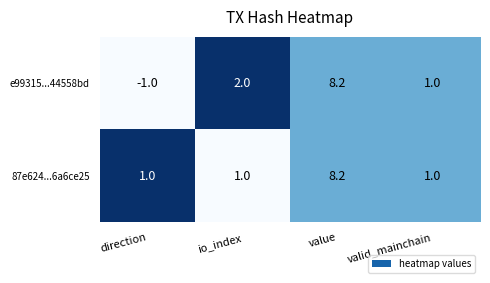

What is the difference between the highest and lowest values at direction?

2.0